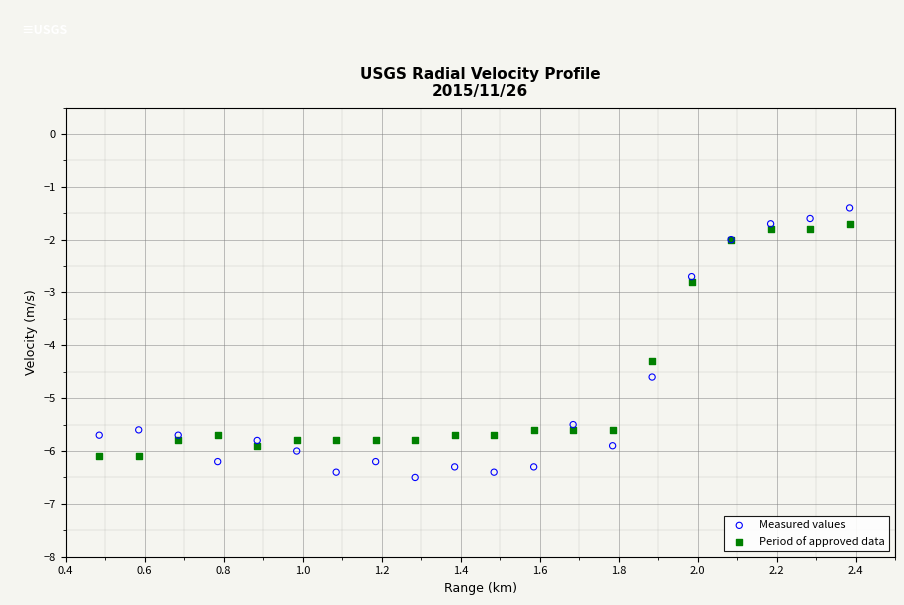

Which series has the largest Y range (max minus min)?

Measured values